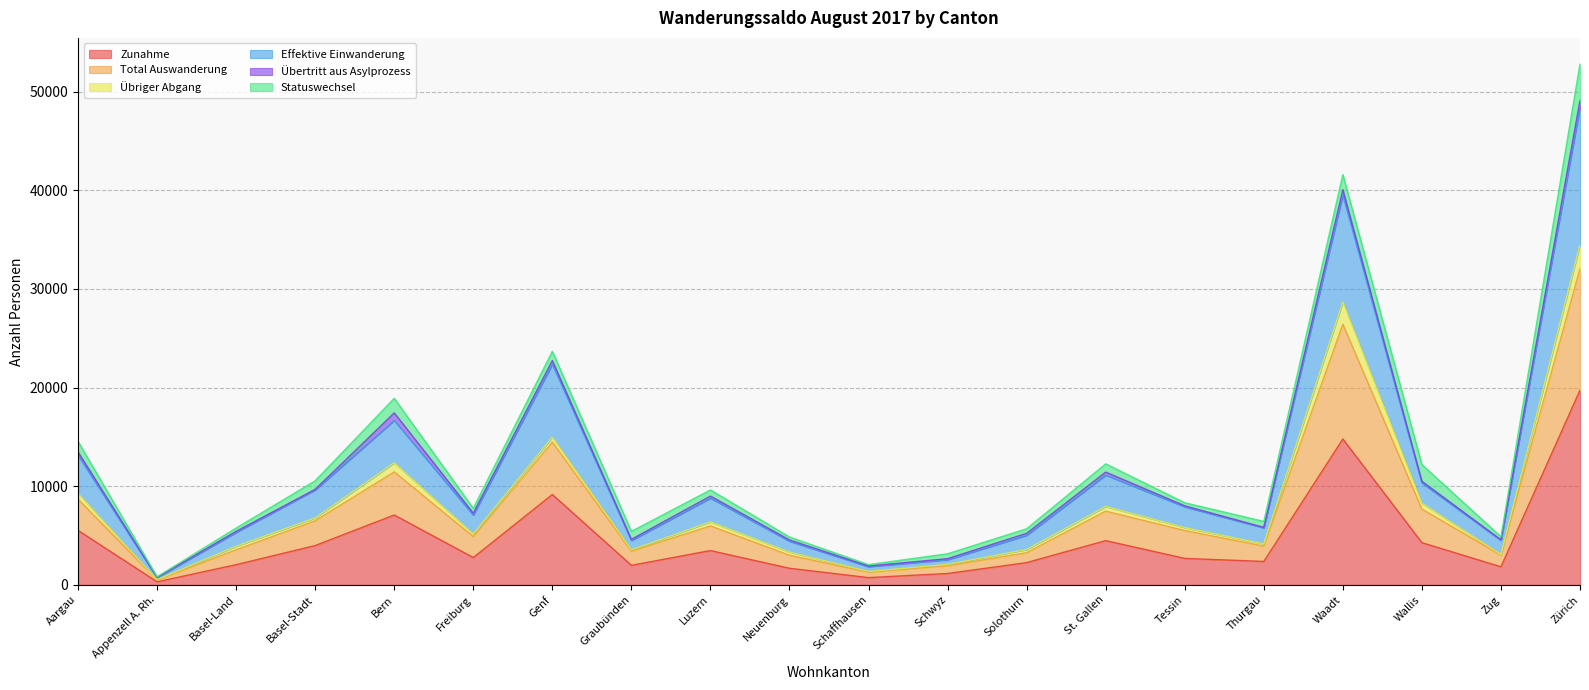

True or false: Effektive Einwanderung and Zunahme cross at least once.

False